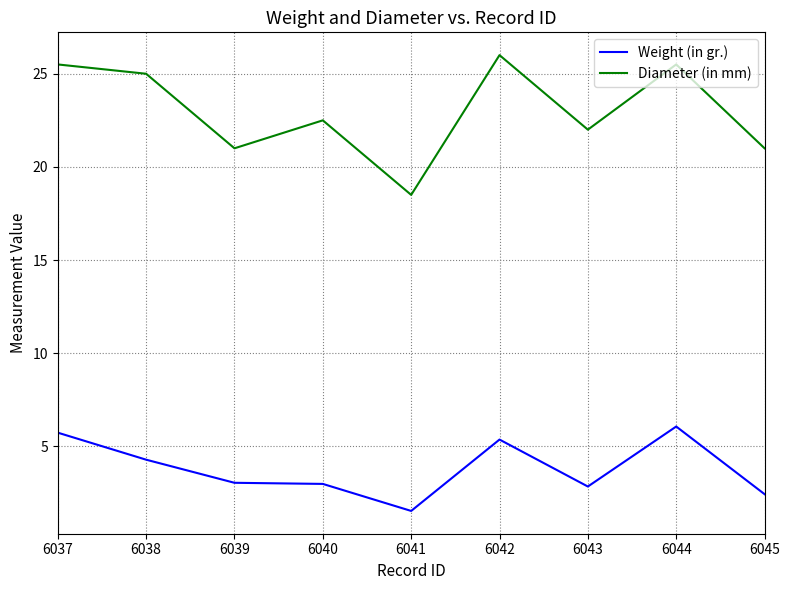

What is the difference between the highest and lowest values at 6045?

18.6